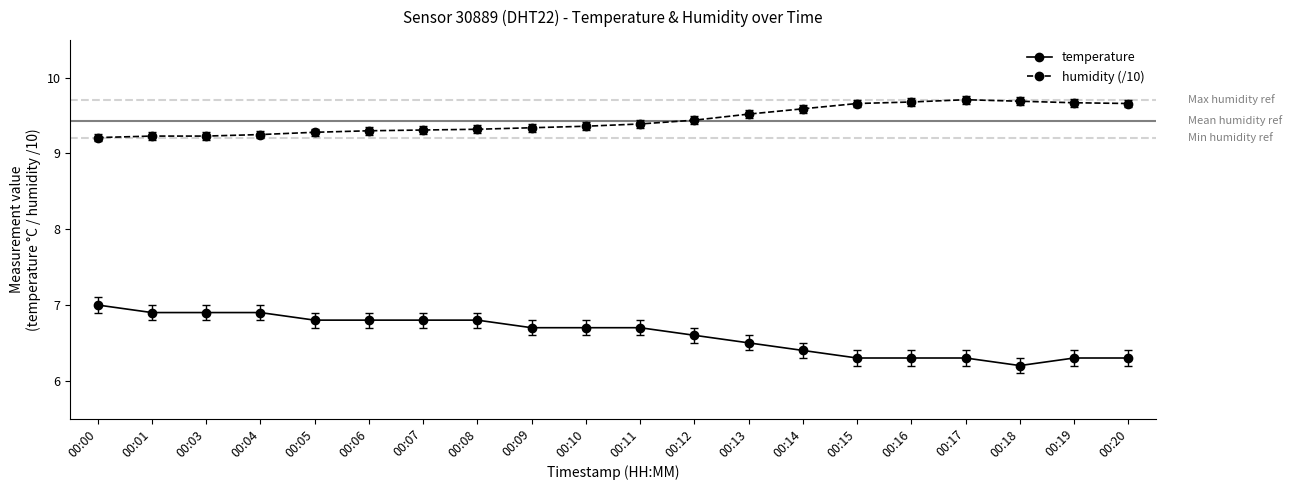

What is the difference between the maximum and minimum values in the temperature series?

0.8